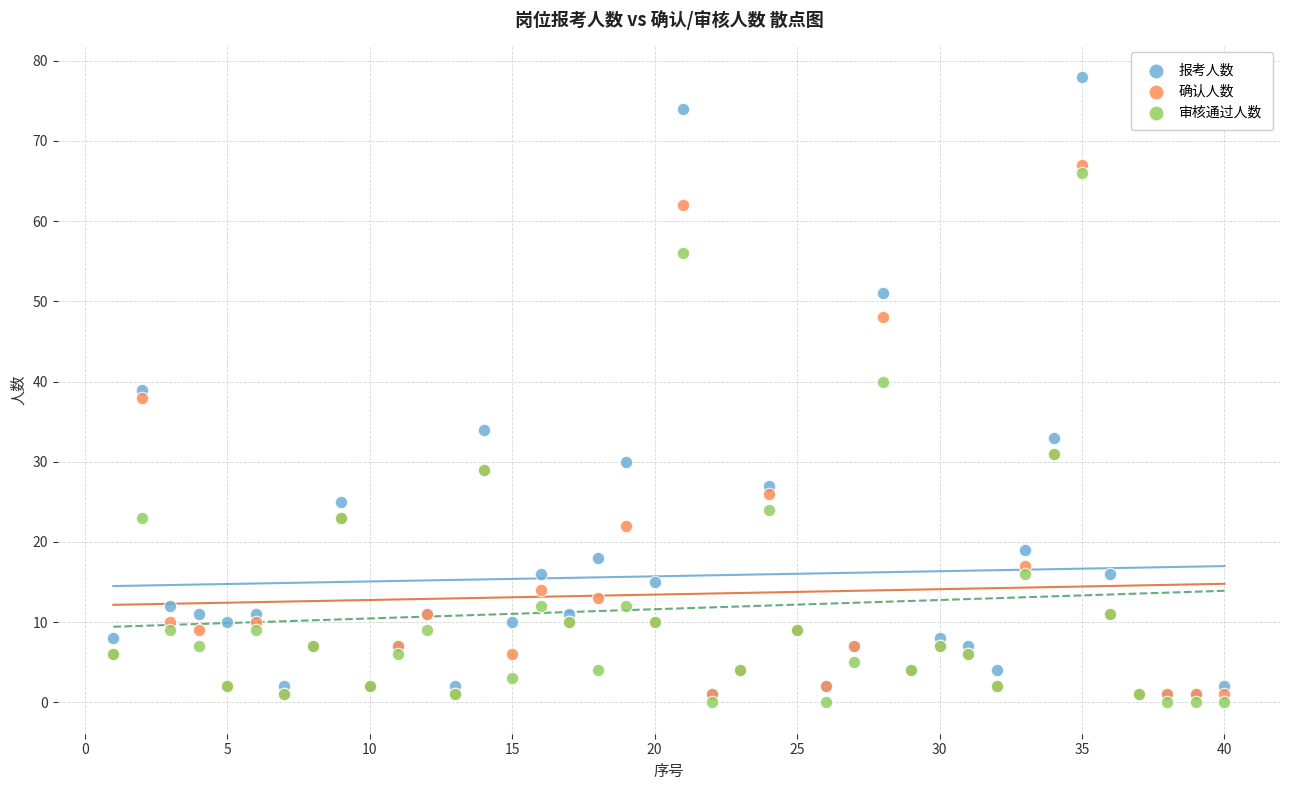

What are all the series names shown in the legend?

报考人数, 确认人数, 审核通过人数